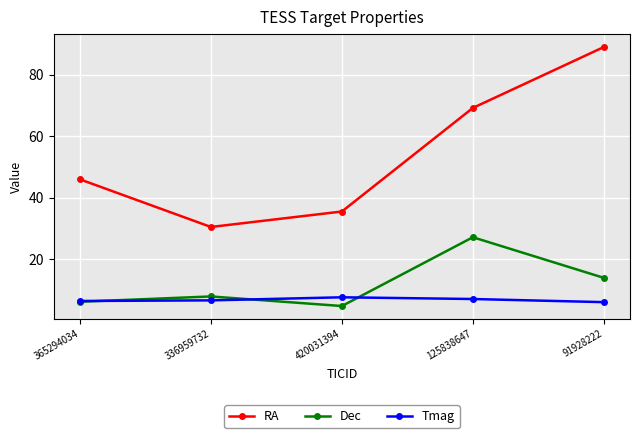

In RA, how many points are lower than both neighbors (excluding endpoints)?

1